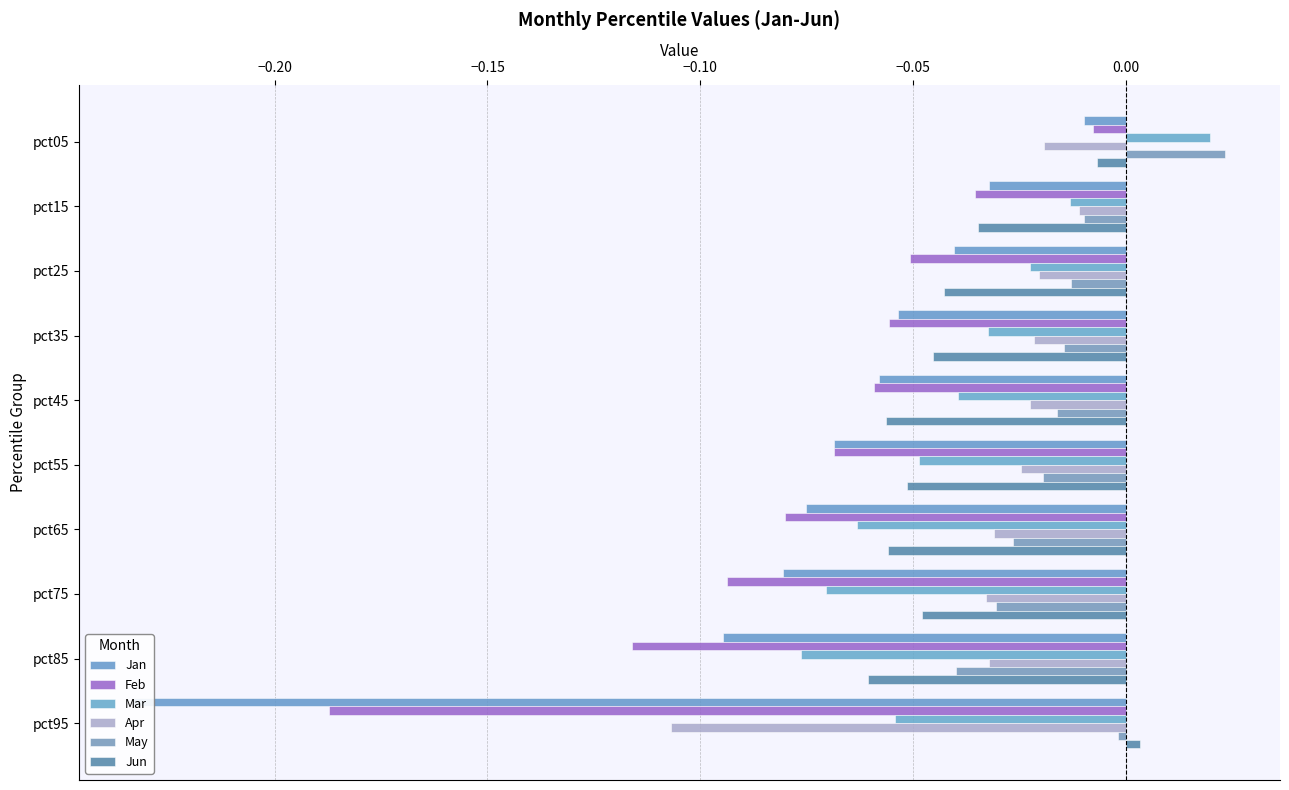

Between pct35 and pct65, which series saw the biggest shift?

Mar